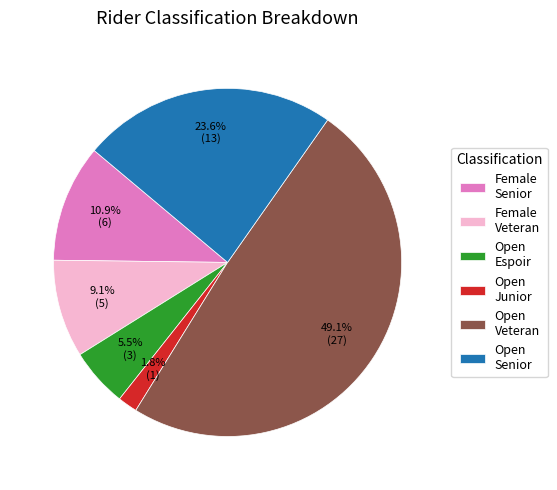

Which slice is the largest?

Open Veteran